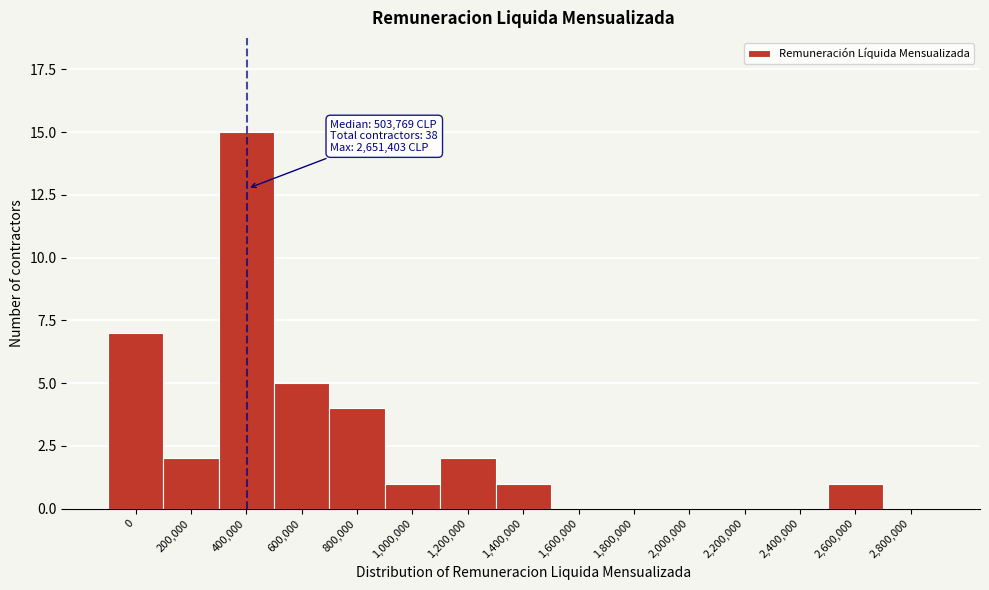

Reading right to left, list all the values displayed in this chart.

2,800,000=0	2,600,000=1	2,400,000=0	2,200,000=0	2,000,000=0	1,800,000=0	1,600,000=0	1,400,000=1	1,200,000=2	1,000,000=1	800,000=4	600,000=5	400,000=15	200,000=2	0=7